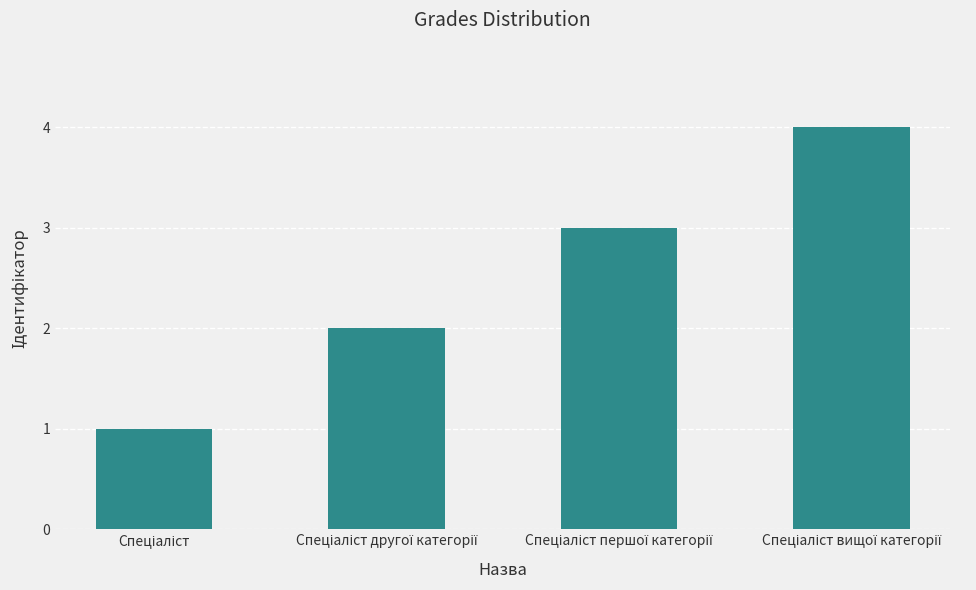

What is the sum of all values?

10